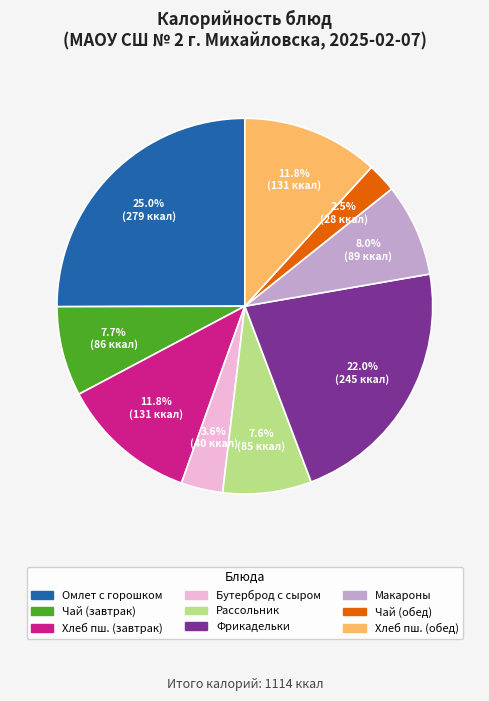

How many segments does this pie chart have?

9